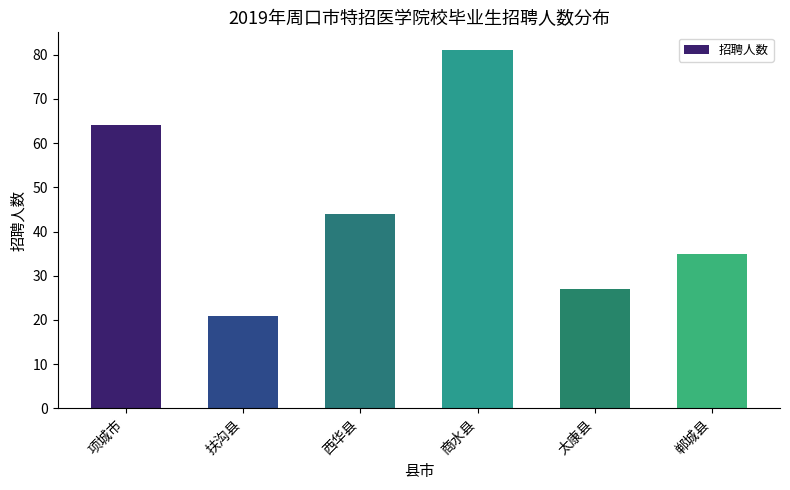

Reading left to right, transcribe all the data shown in this chart.

64	21	44	81	27	35